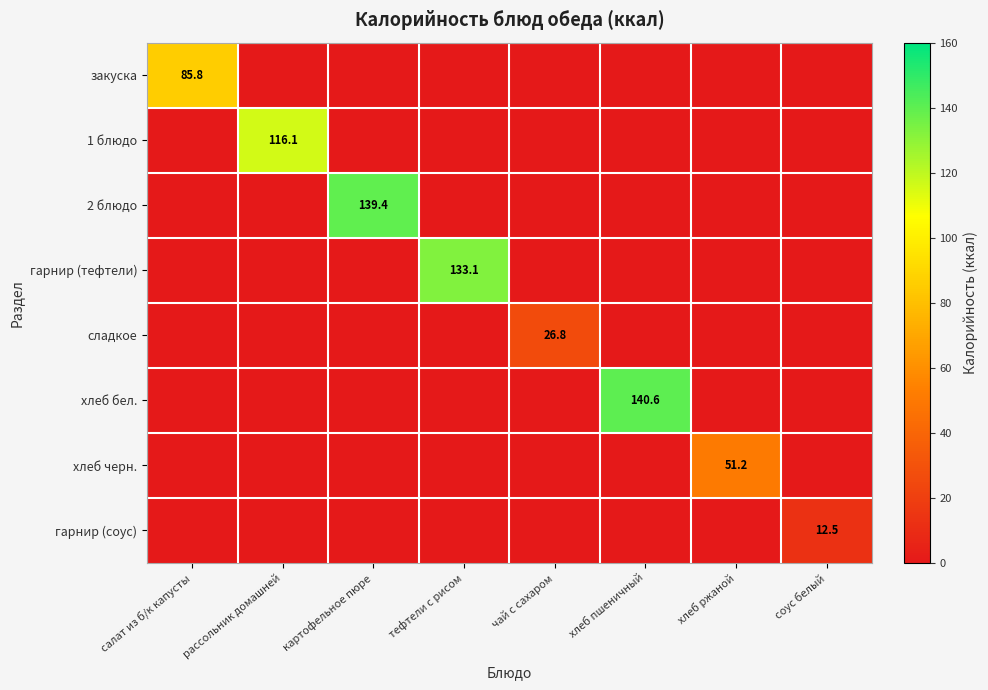

True or false: 1 блюдо has a value of 0.0 at хлеб ржаной.

True